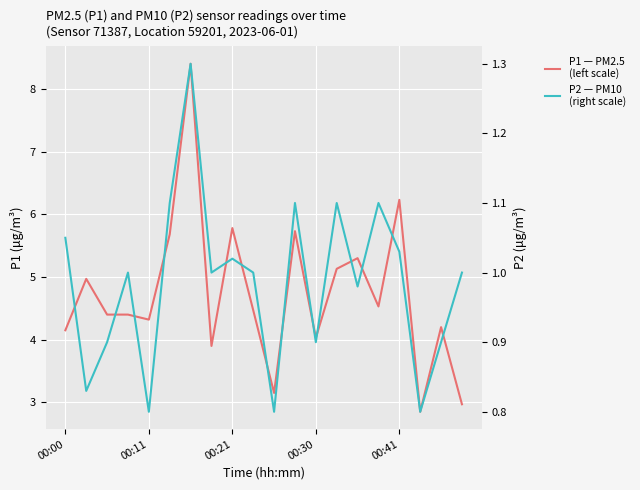

Which series has the largest range (max minus min)?

P1 (left scale)